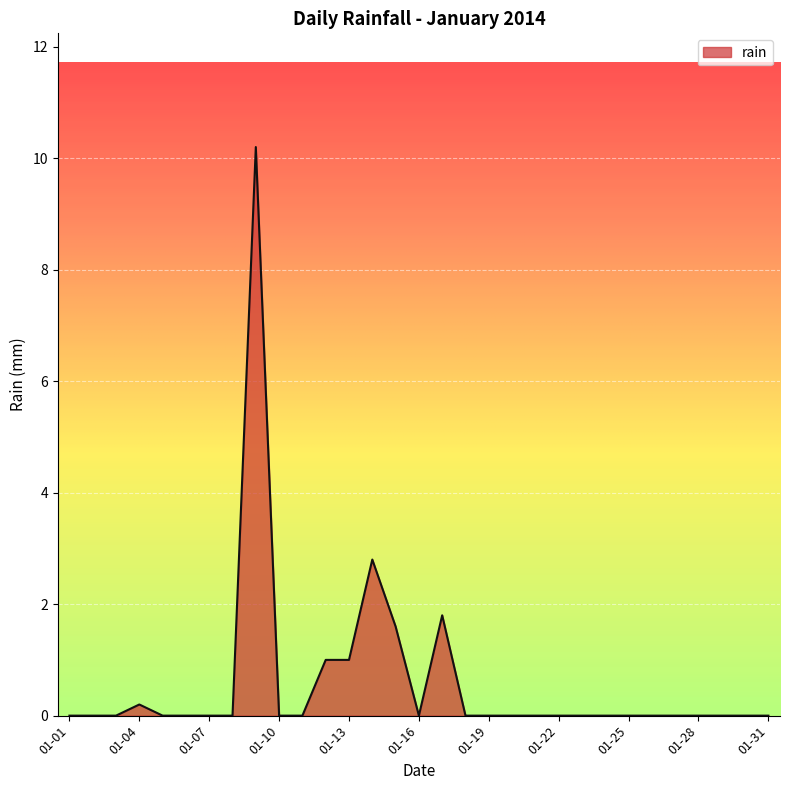

Reading left to right, extract all data points from this chart.

0.0	0.0	0.0	0.2	0.0	0.0	0.0	0.0	10.2	0.0	0.0	1.0	1.0	2.8	1.6	0.0	1.8	0.0	0.0	0.0	0.0	0.0	0.0	0.0	0.0	0.0	0.0	0.0	0.0	0.0	0.0